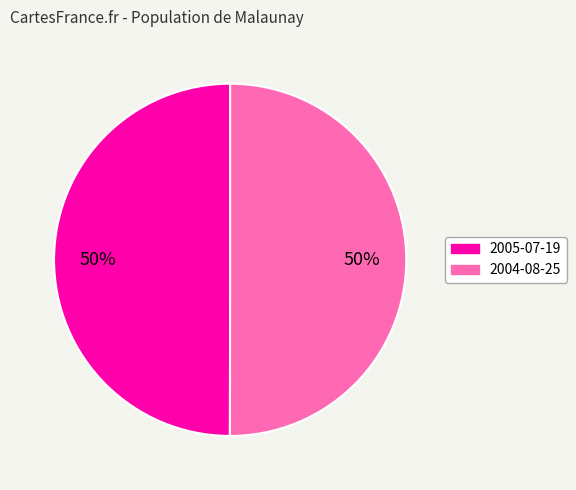

True or false: 2004-08-25 accounts for 50% of the total.

True